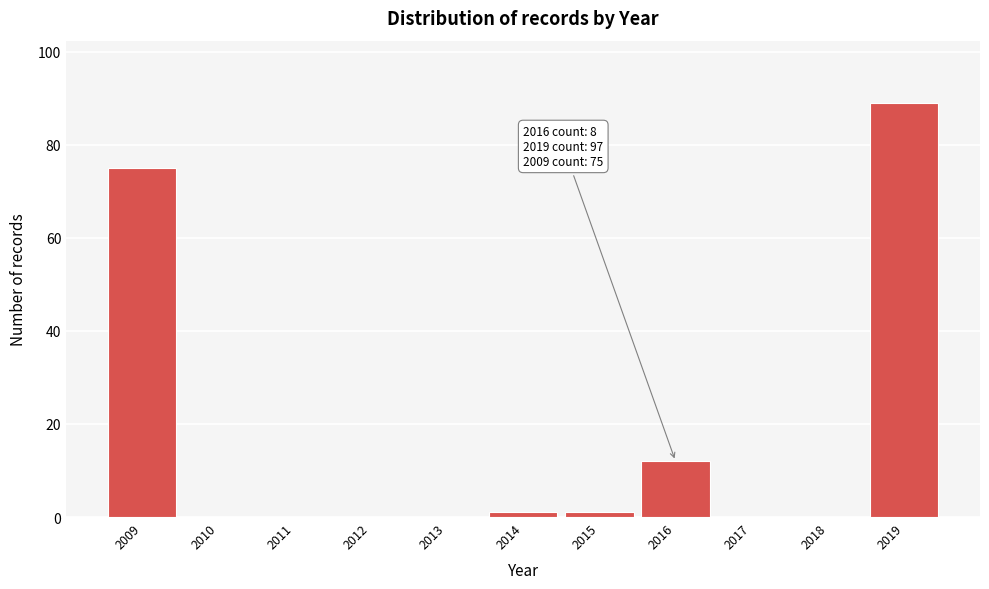

Reading left to right, what are all the values shown in this chart?

2009=75	2010=0	2011=0	2012=0	2013=0	2014=1	2015=1	2016=12	2017=0	2018=0	2019=89